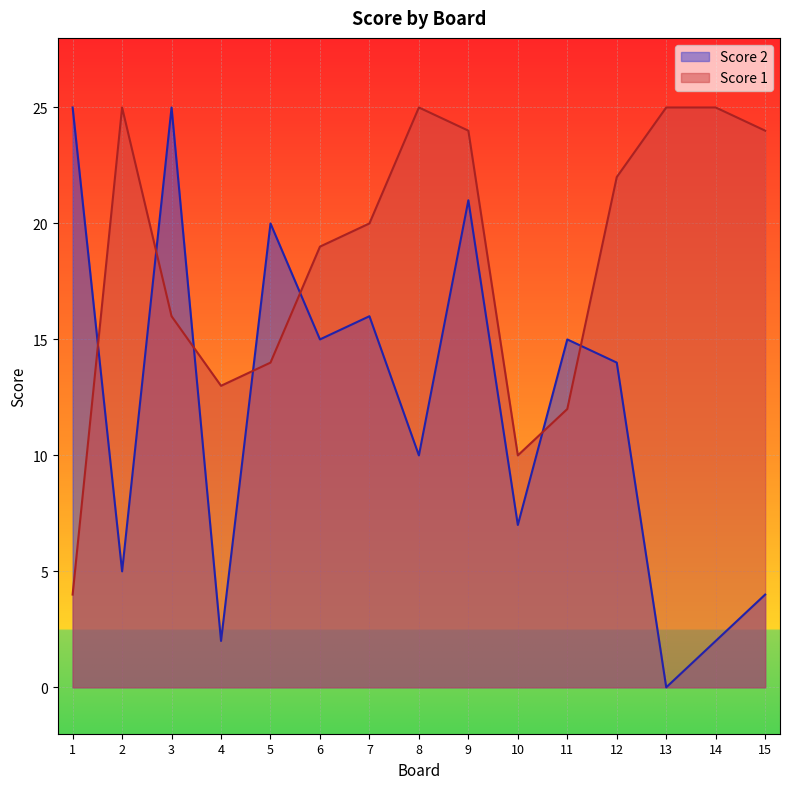

What is the sum of the Score 2 values at 15 and 7?

20